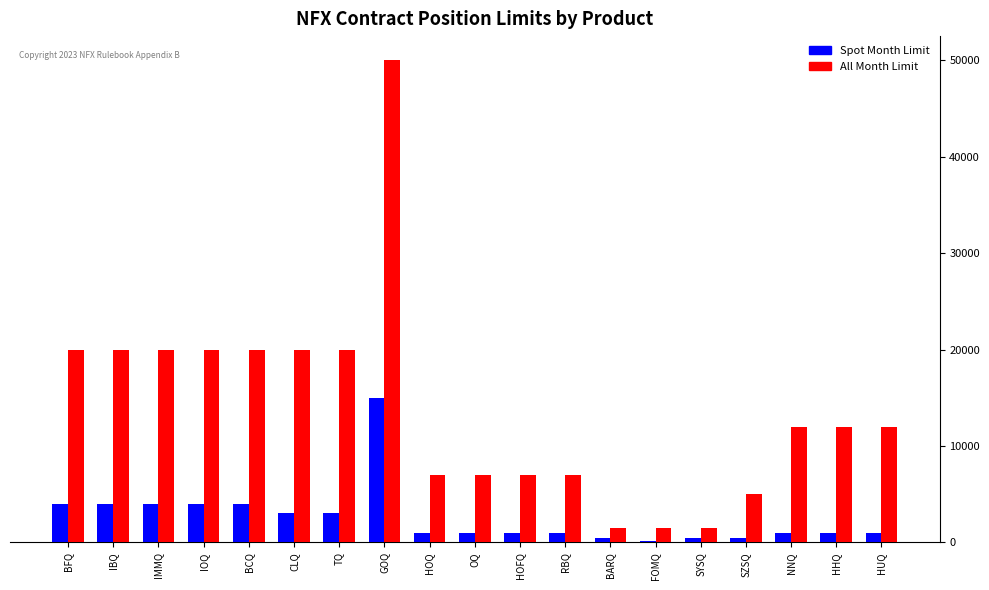

At which category is the sum across all series the highest?

GOQ